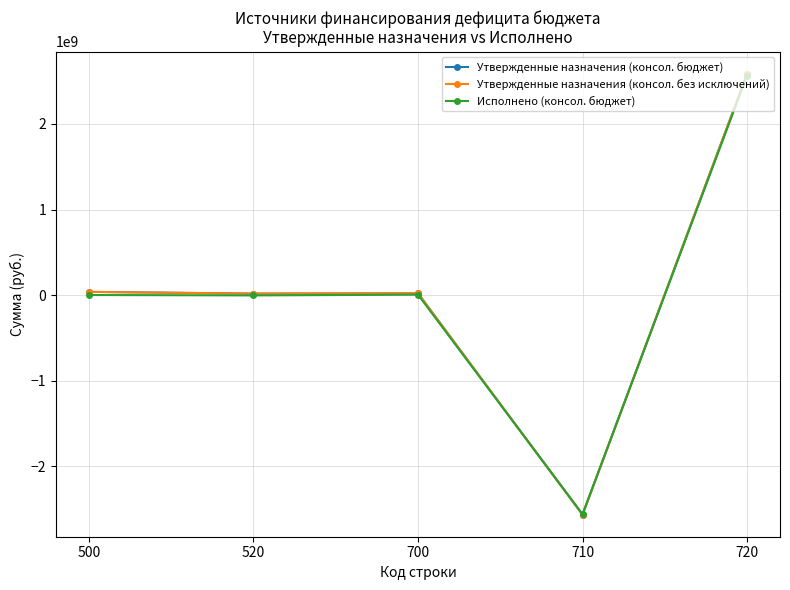

Which has a higher value, 500 or 520?

500